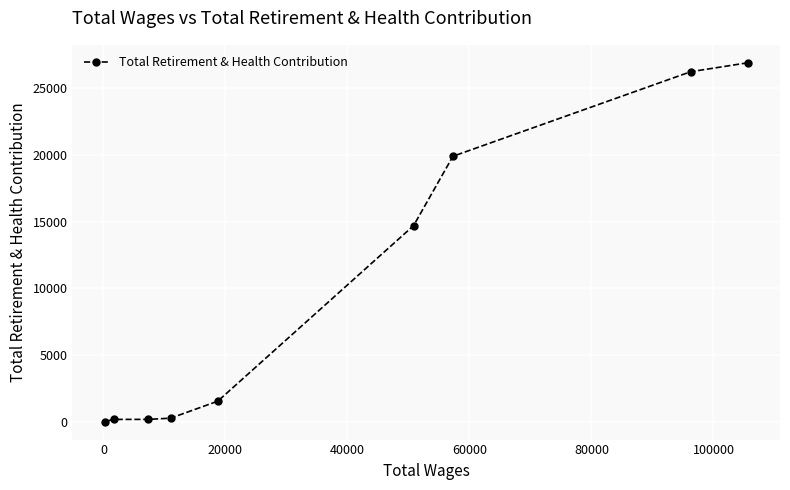

What is the sum of all values?

89970